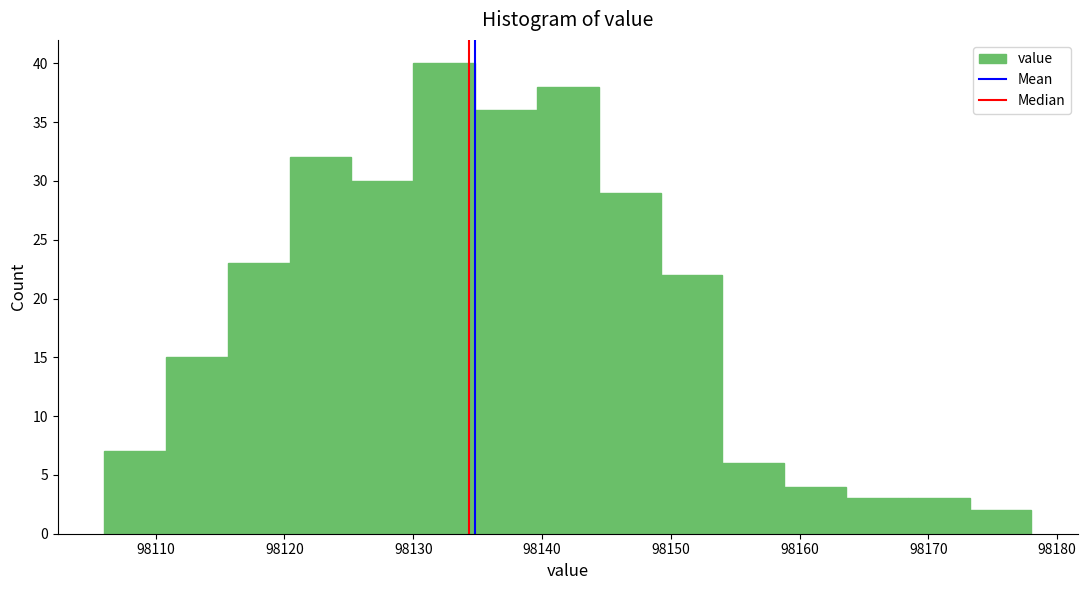

Which range on the x-axis has the tallest bar?

98130.0 to 98134.8